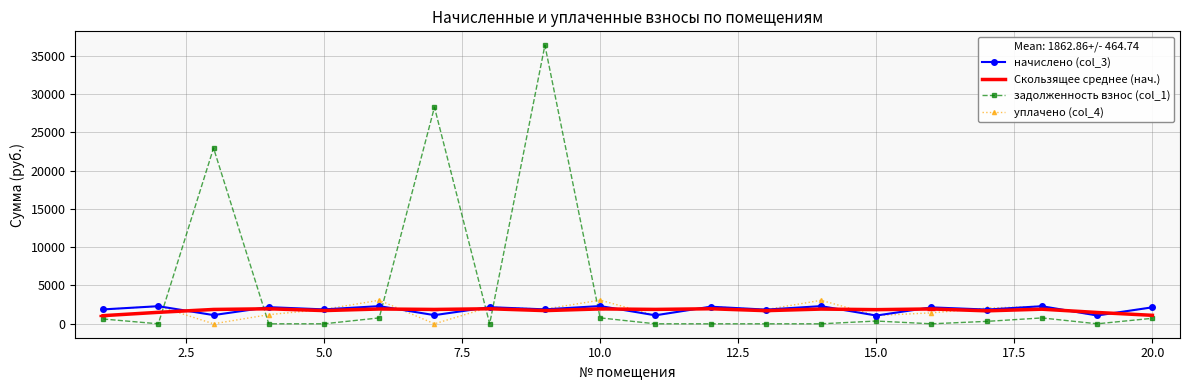

Which series has the widest spread of values?

задолженность взнос (col_1)